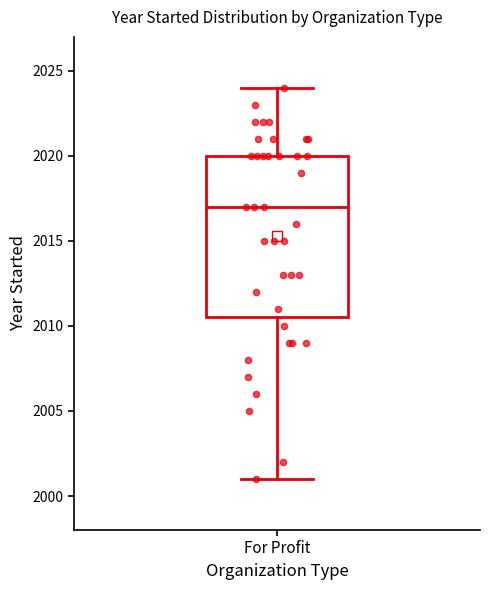

Where is the upper edge of the box for For Profit on the y-axis? The values are not printed on the chart, so give them approximately, as read against the axis.

2020.0